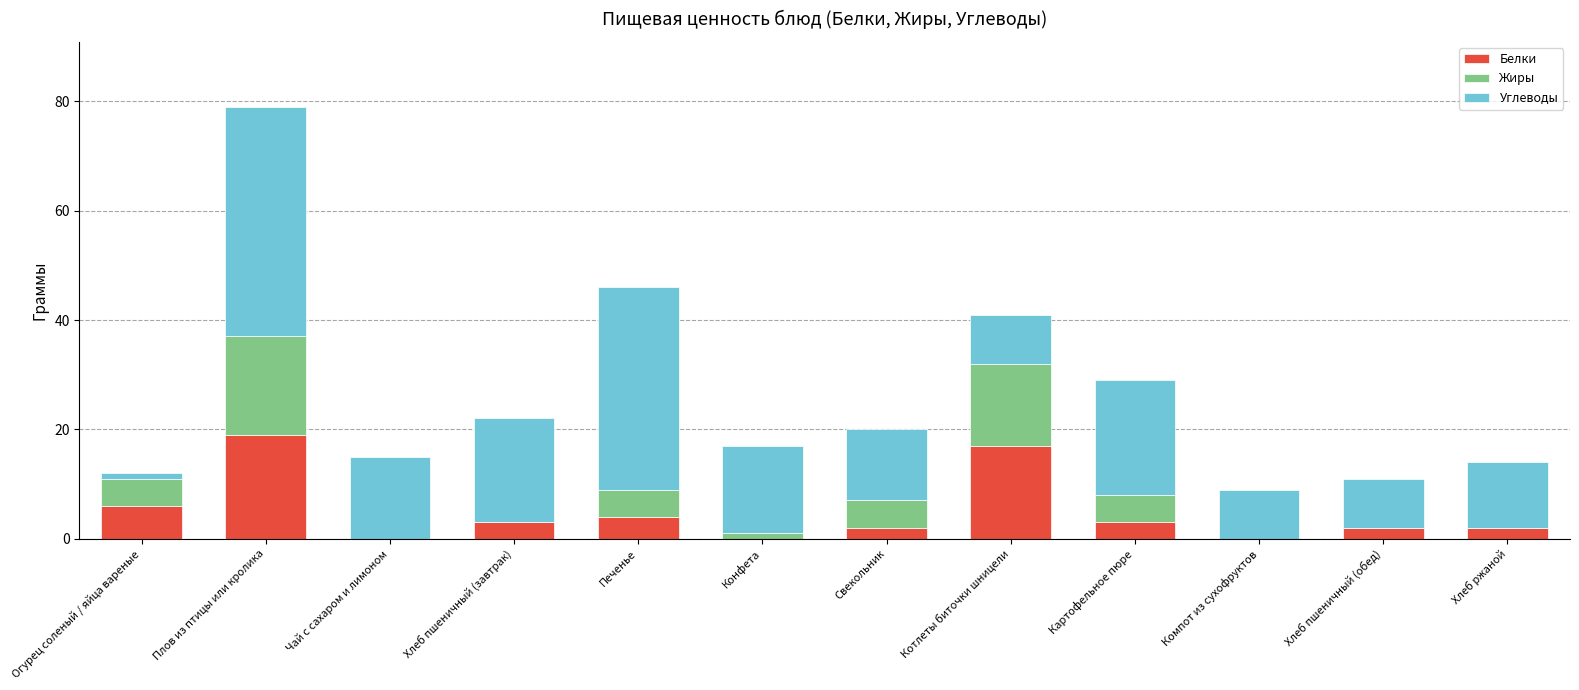

Count the number of categories in the chart.

12